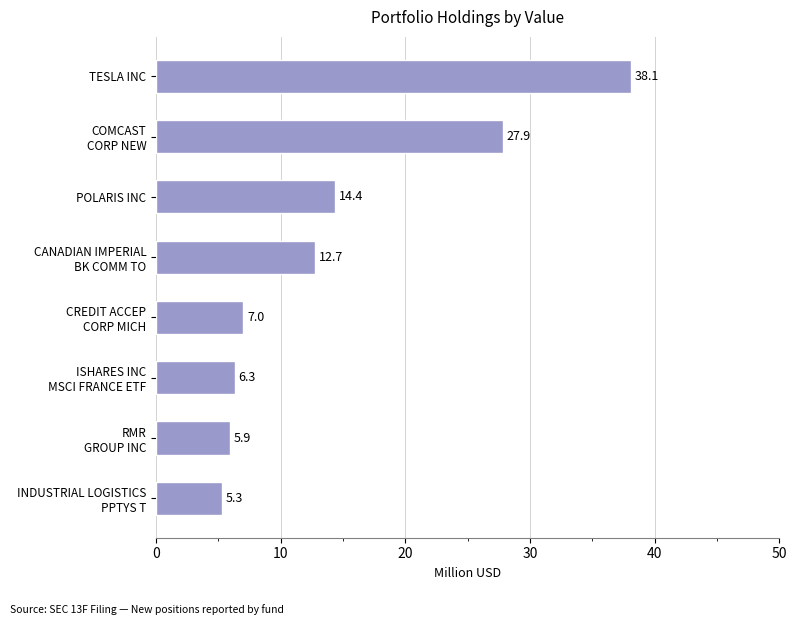

What is the maximum value shown in the chart?

38.1